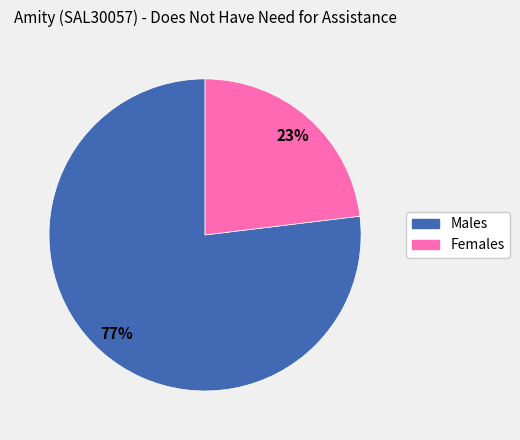

Count the number of slices in the pie.

2